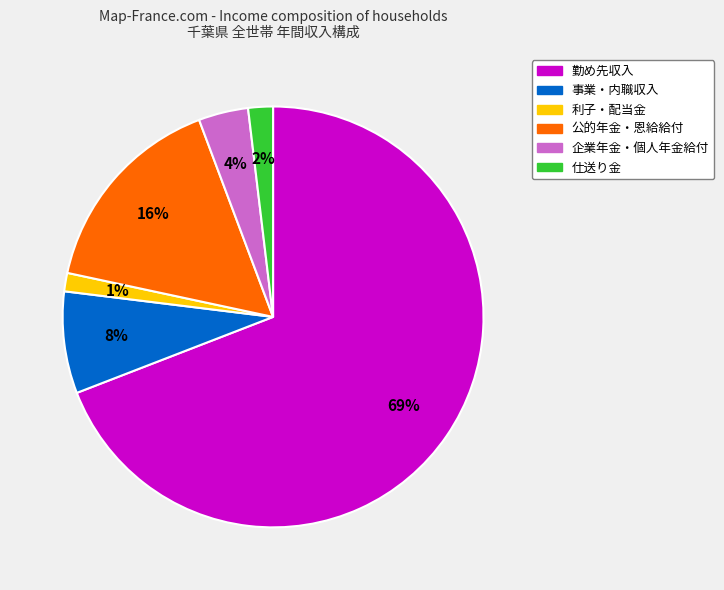

Does 勤め先収入 account for over 50% of the chart?

Yes